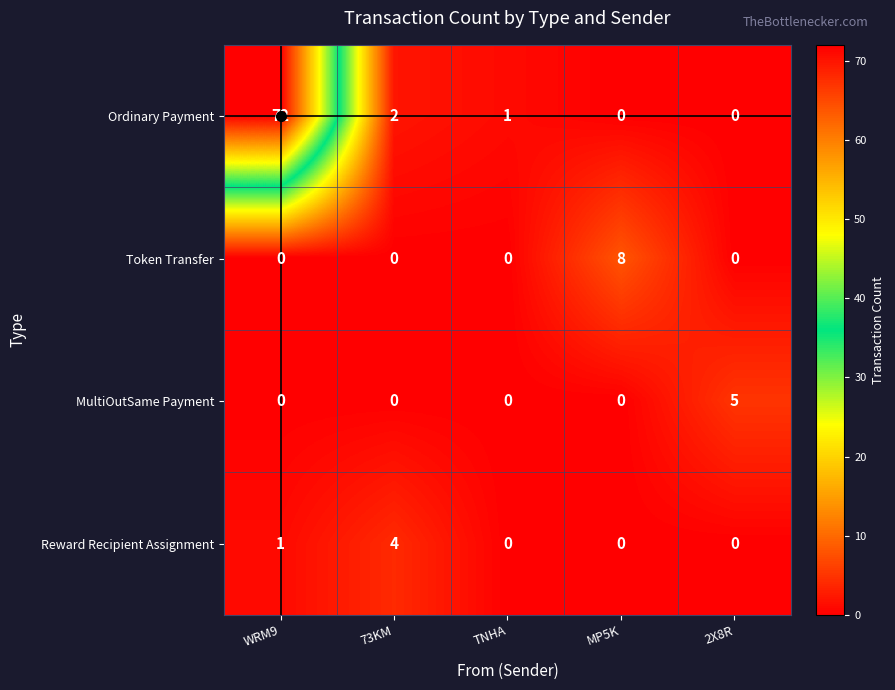

Which series changed the most between 73KM and MP5K?

Token Transfer